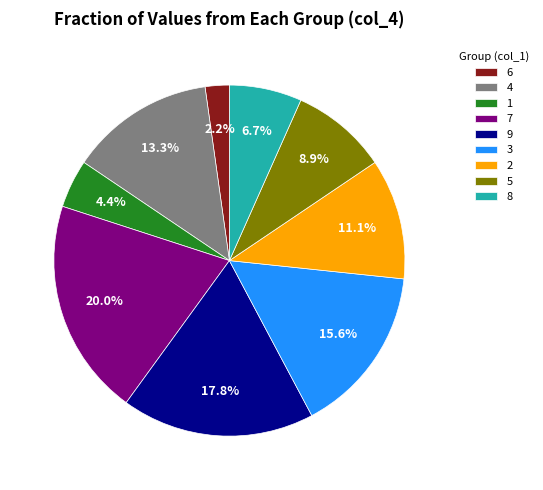

To the nearest percent, what is the difference between the 5 and 2 slice percentages?

2%